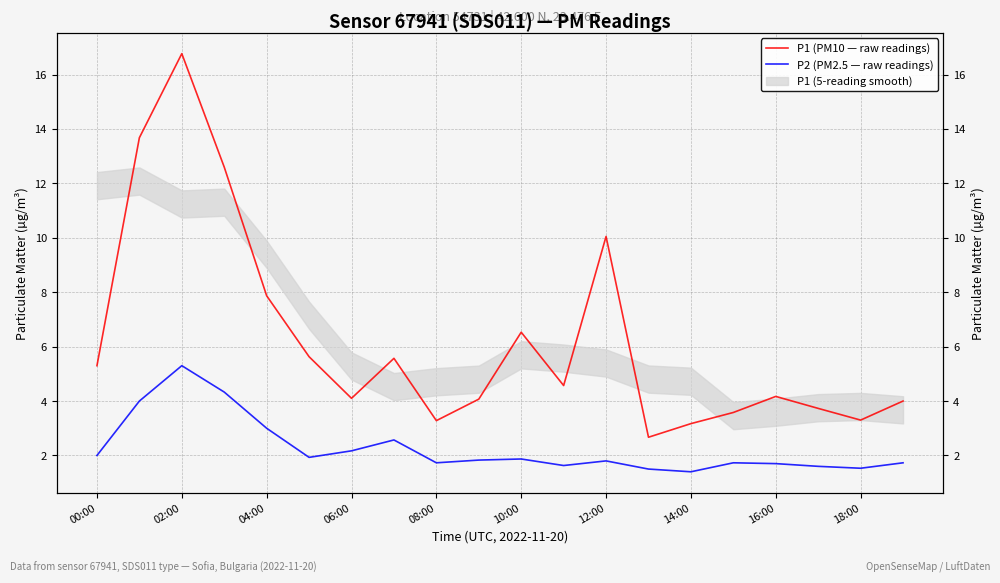

What is the minimum value for P2 (PM2.5 — raw readings)?

1.4